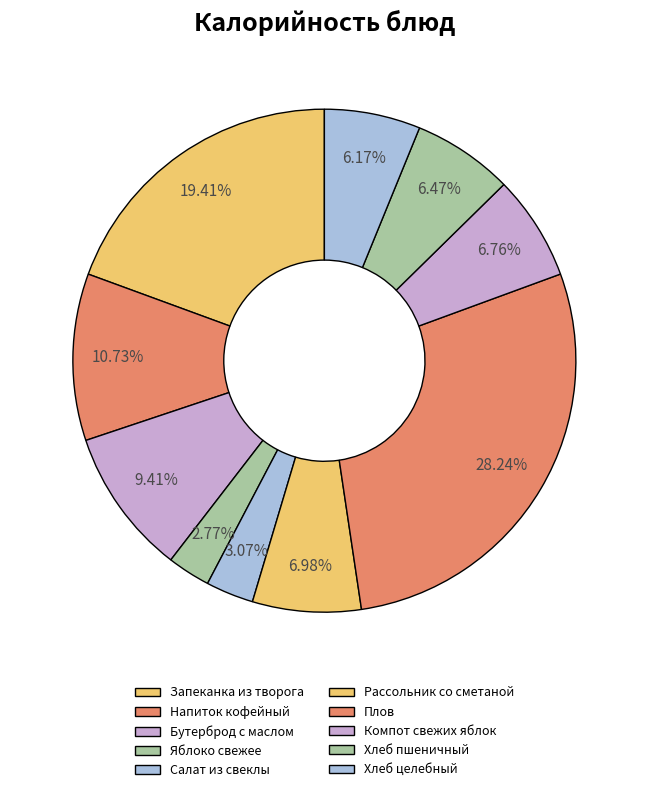

To the nearest percent, what percentage of the pie is Бутерброд с маслом?

9%